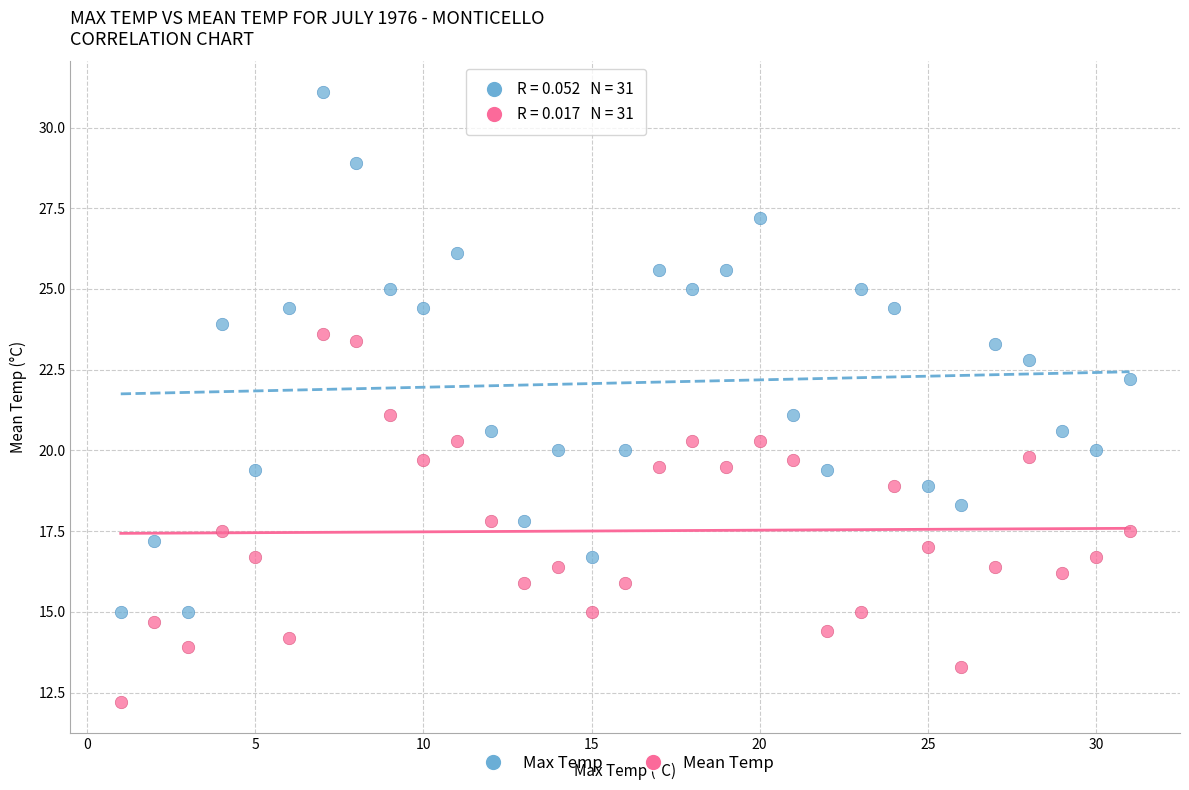

Across all data points, what is the range of Y values (max minus min)?

18.9